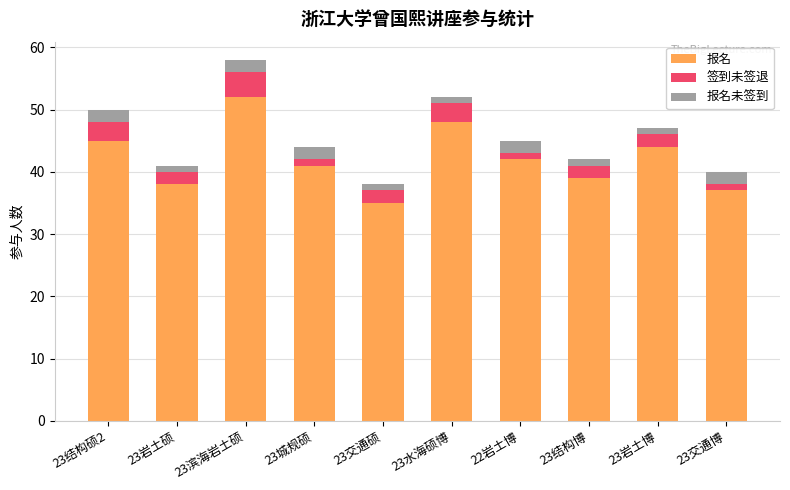

What are all the series names shown in the legend?

报名, 签到未签退, 报名未签到